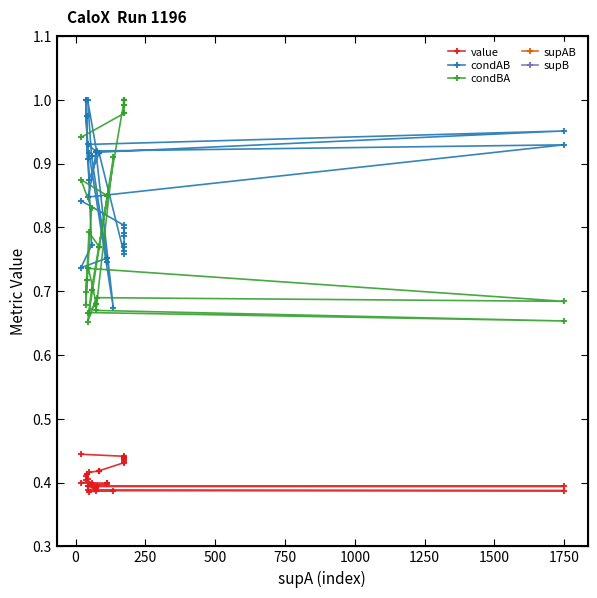

Is this an area chart (filled region under the line)?

No